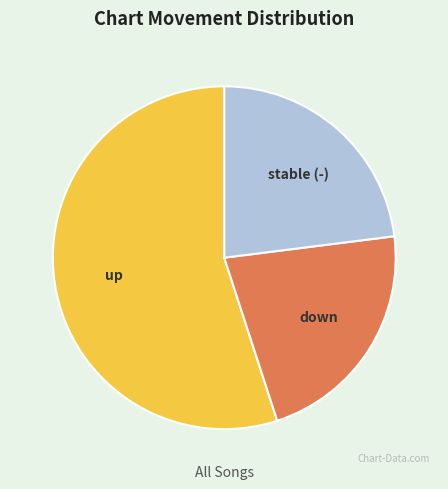

Is there a majority slice in this chart?

Yes